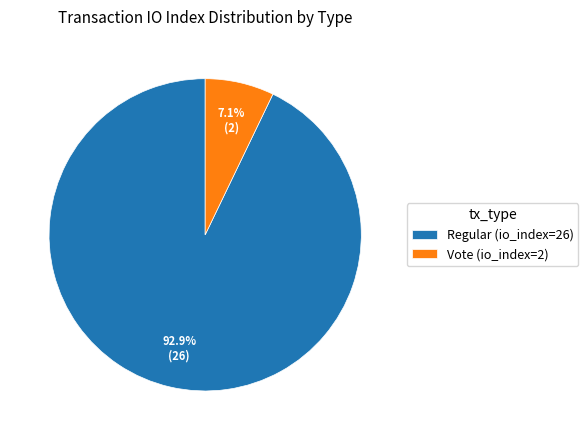

How many slices are in this pie chart?

2